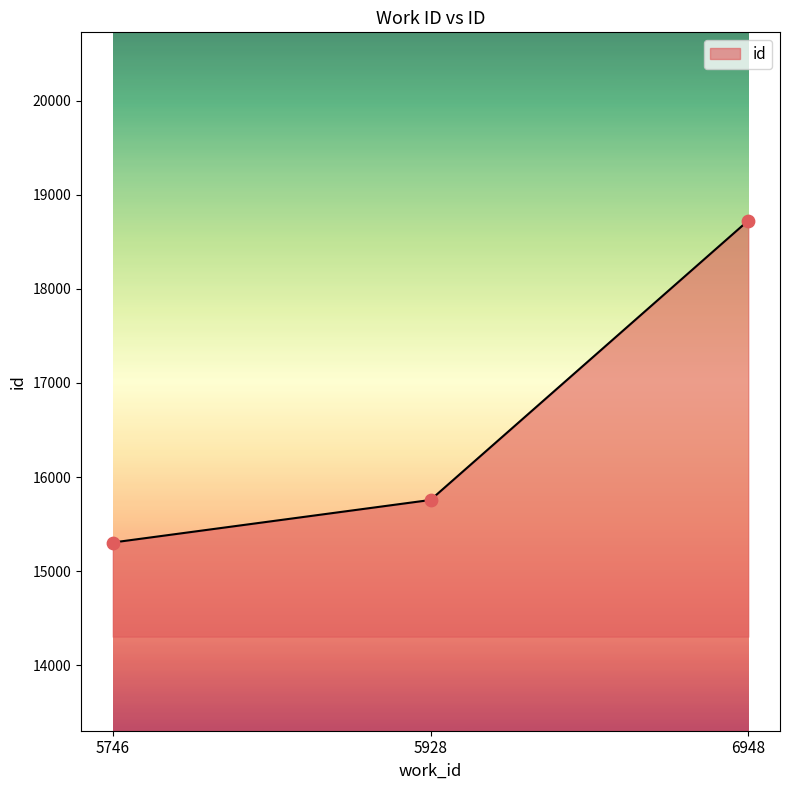

What is the change in value from 5746 to 5928?

+452